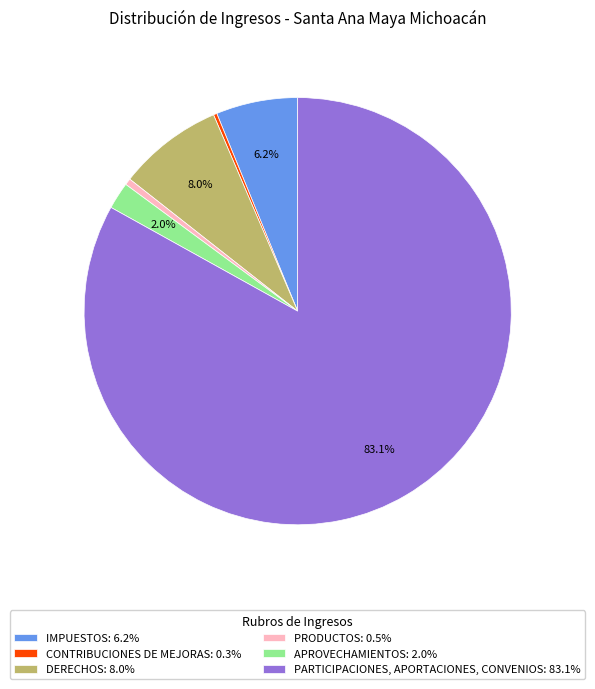

What is the total percentage of PARTICIPACIONES, APORTACIONES, CONVENIOS and DERECHOS?

91.0%